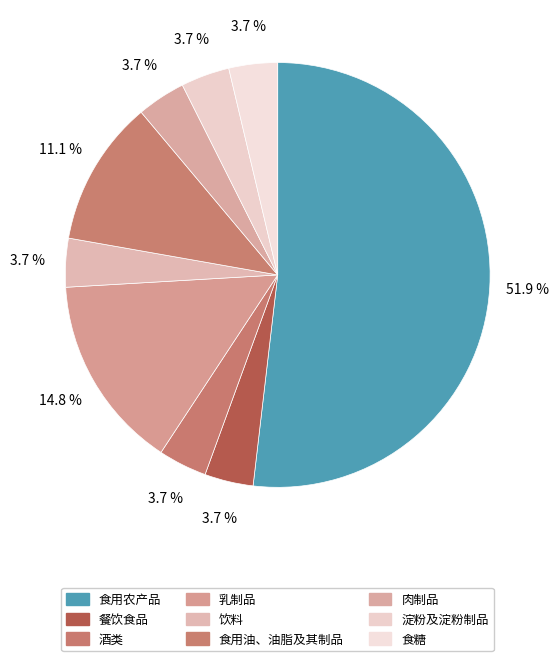

To the nearest percent, what is the difference between the largest and smallest slice percentages?

48%